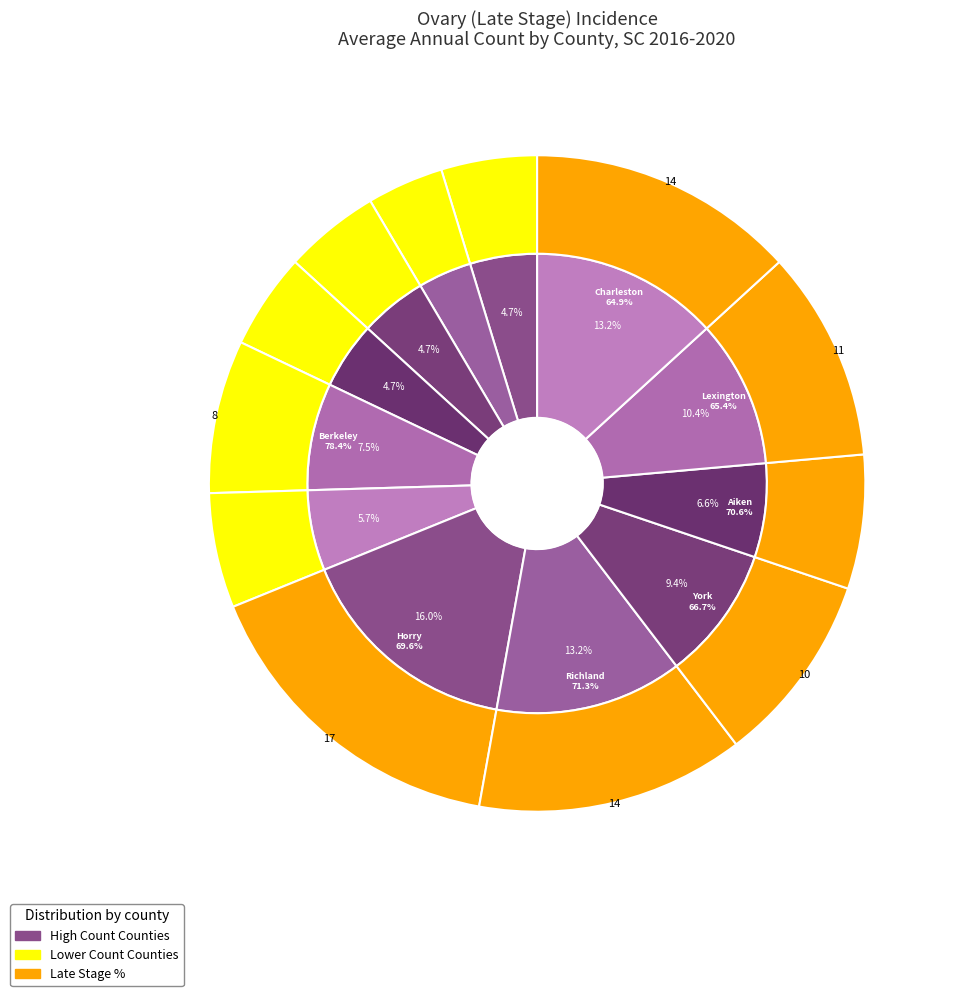

Is it true that Oconee County is 19% of the pie?

False